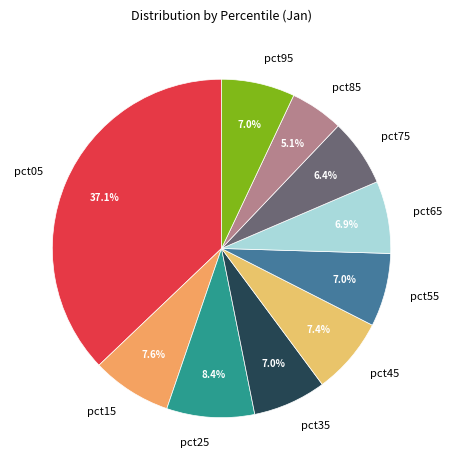

Which slice is the smallest?

pct85